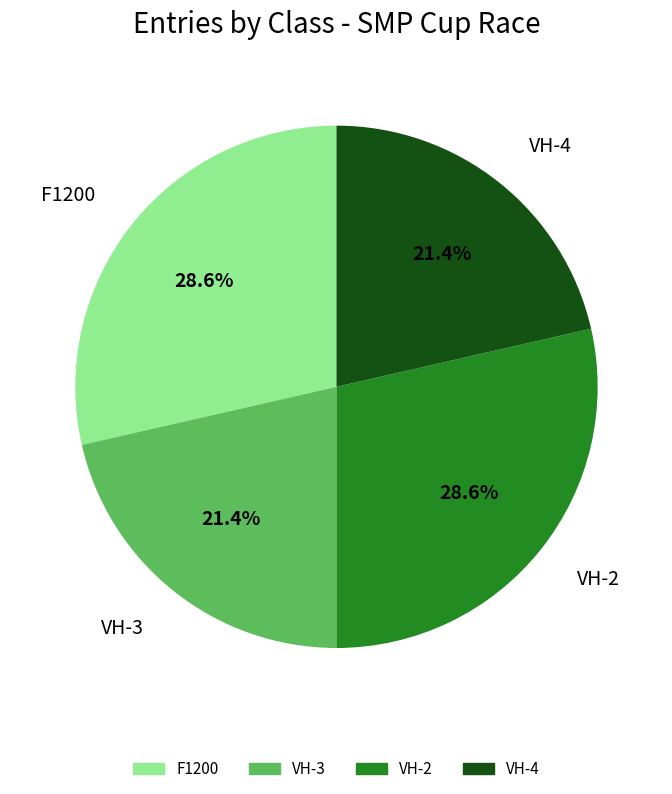

Approximately how many times larger is the value at F1200 compared to VH-4?

1.3